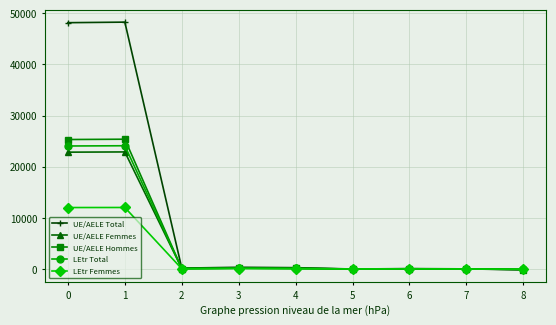

True or false: UE/AELE Total has more than 0 interior local peaks.

True